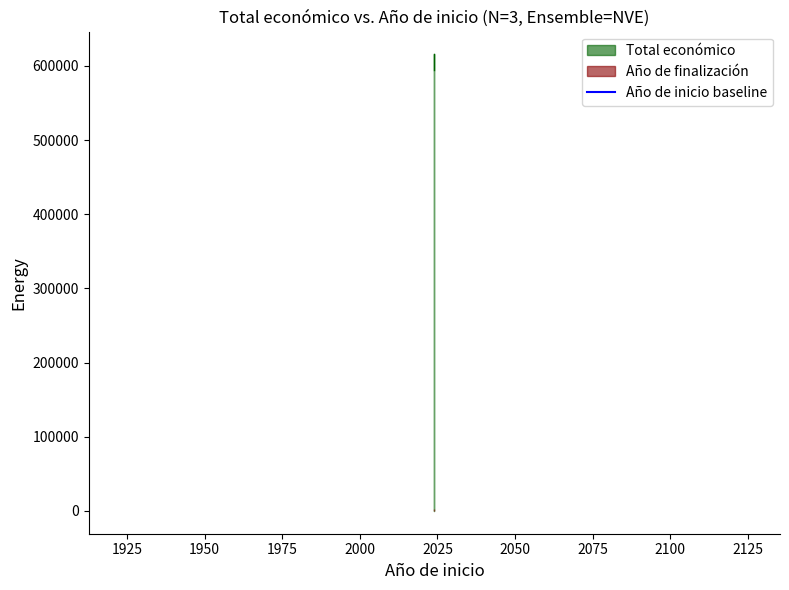

Reading left to right, transcribe all the data shown in this chart.

2024=593715	2024=595436	2024=615375